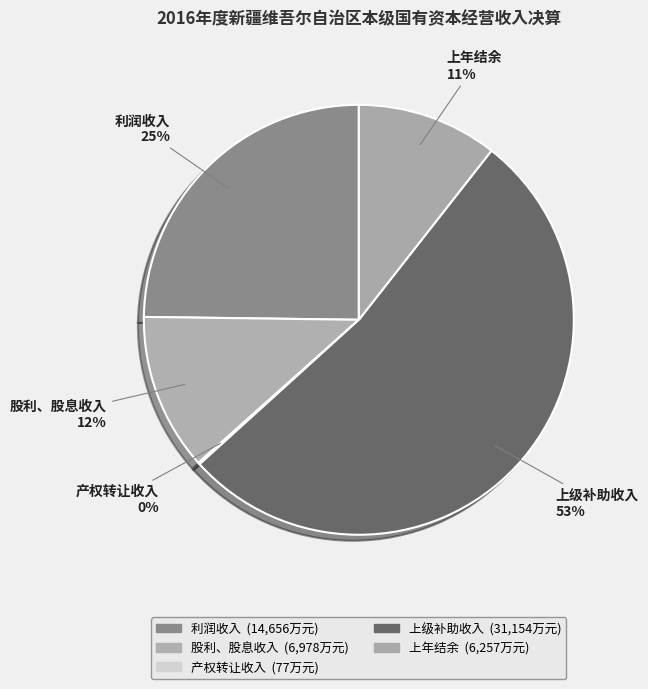

To the nearest percent, what percentage of the pie is 股利、股息收入?

12%